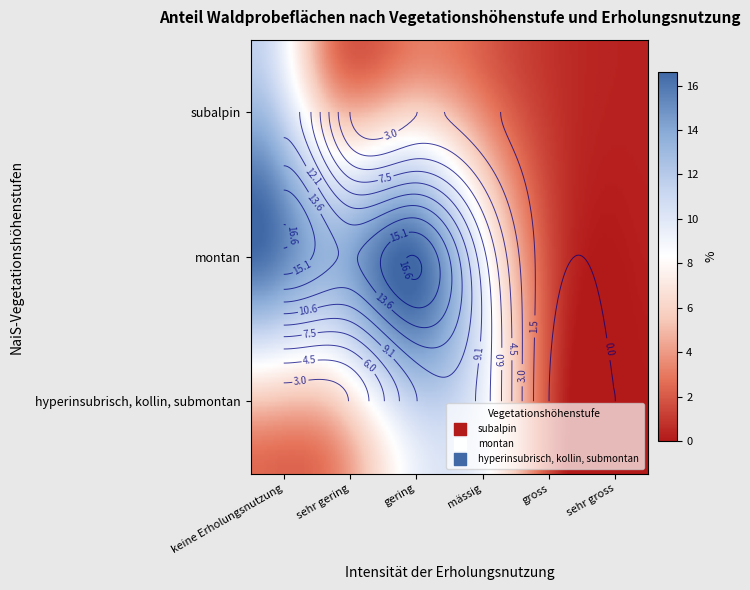

What is the difference between the maximum and minimum values in the montan series?

16.4